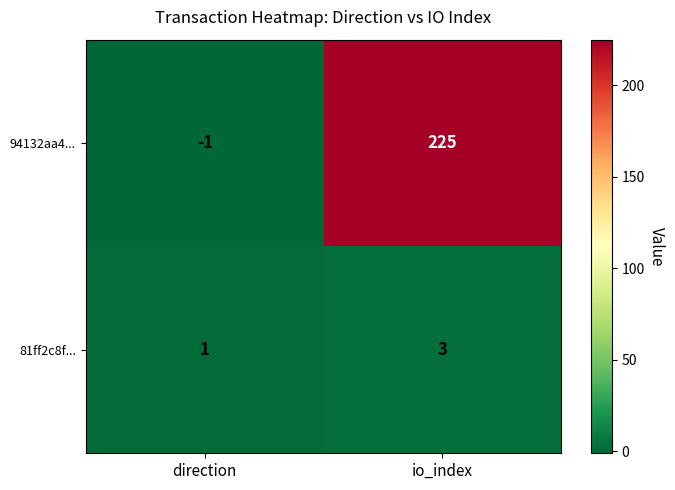

True or false: 94132aa4... has a value of -1 at direction.

True